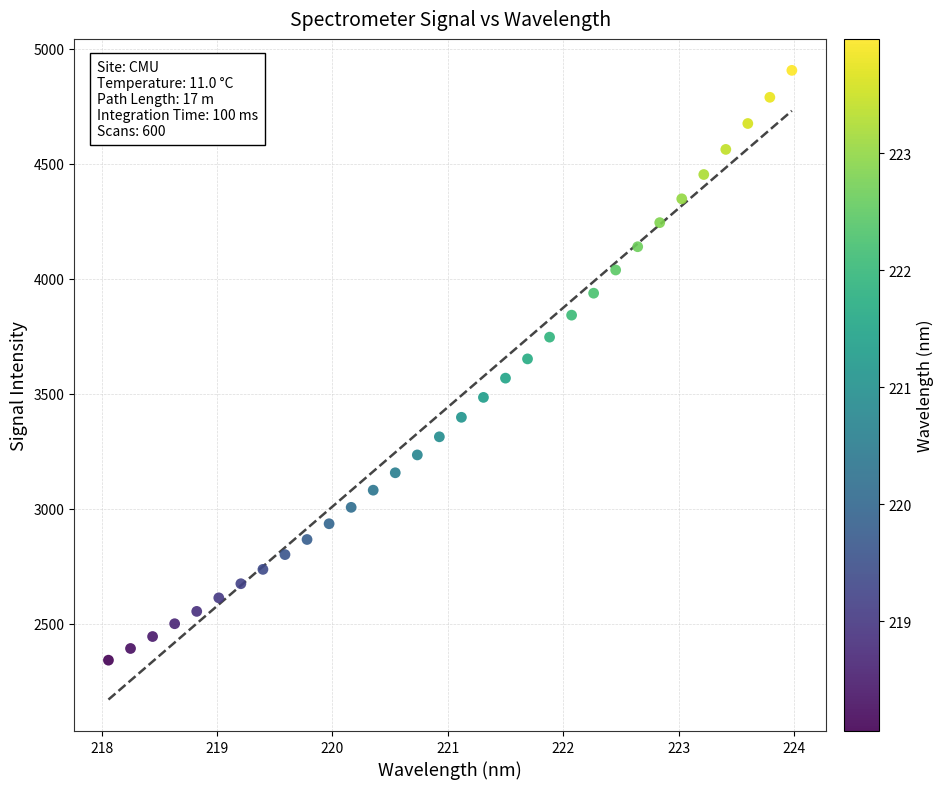

What is the range of Y values (max minus min)?

2562.6